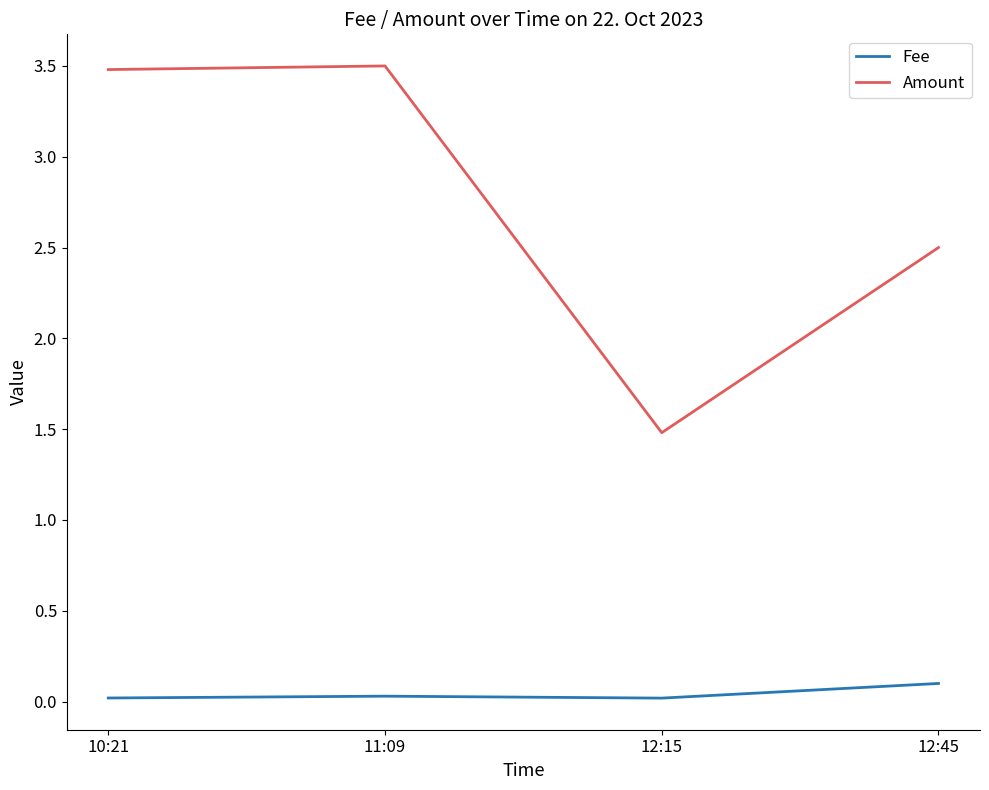

How many lines are shown in the chart?

2